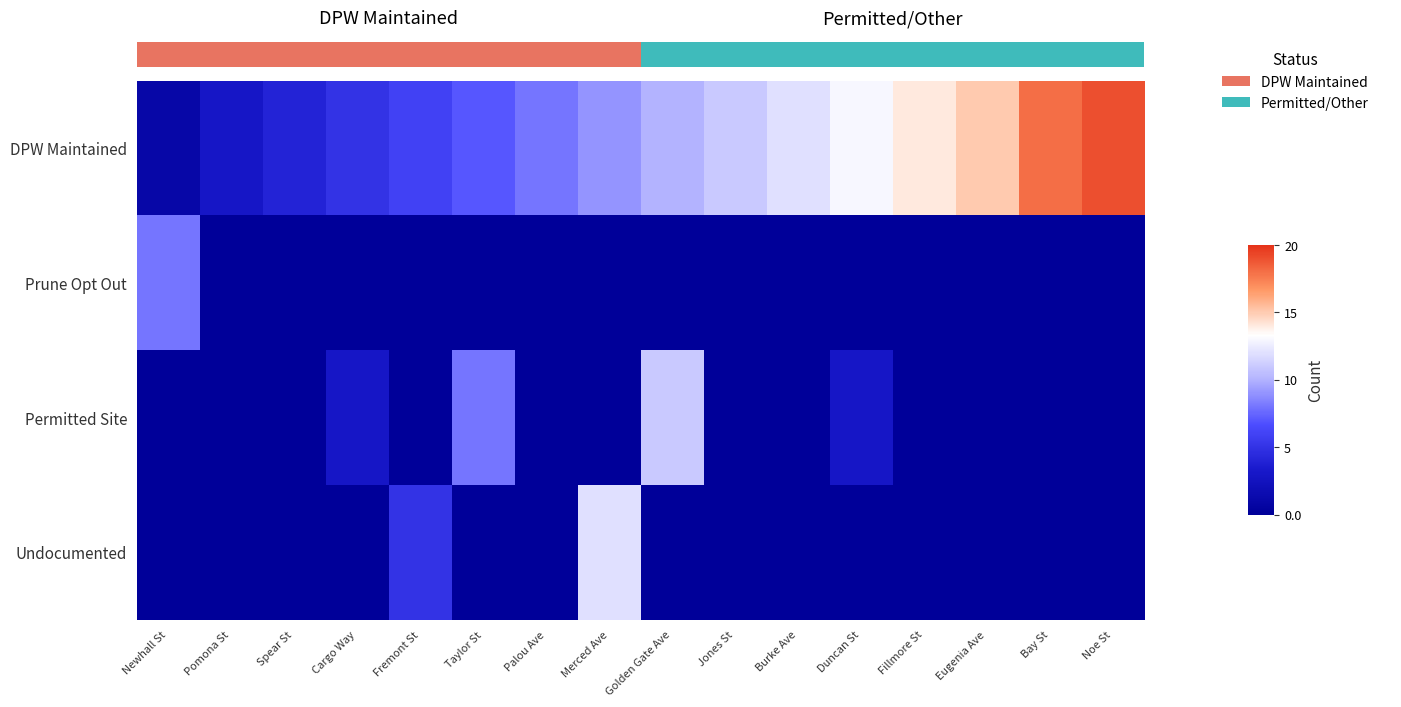

How many data points does each series have?

16